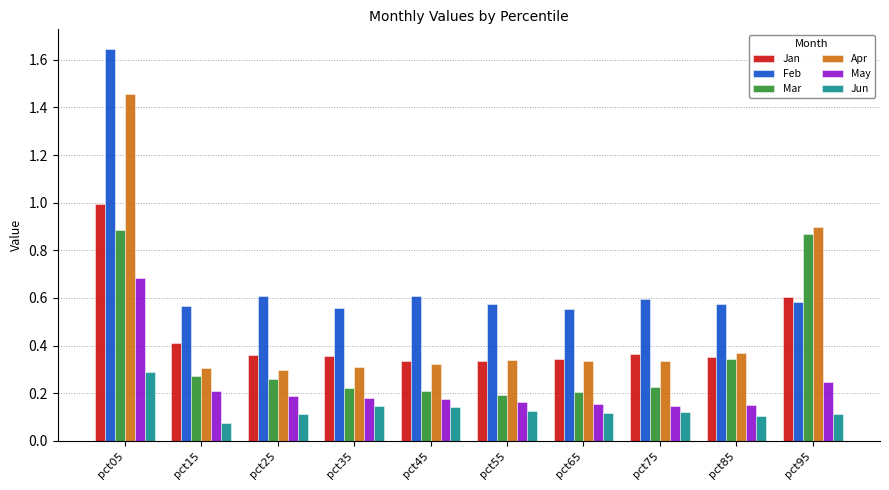

Is the value of Jun at pct45 greater than the value of Apr at pct25?

No